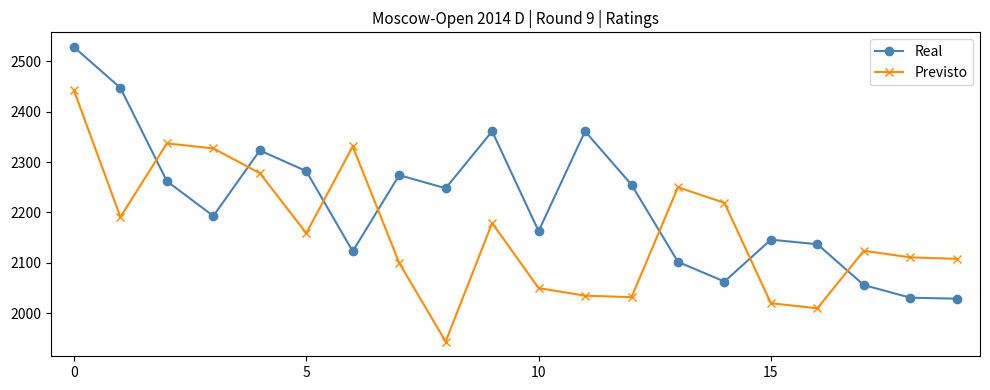

List the series in order of their peak value, highest first.

Real, Previsto